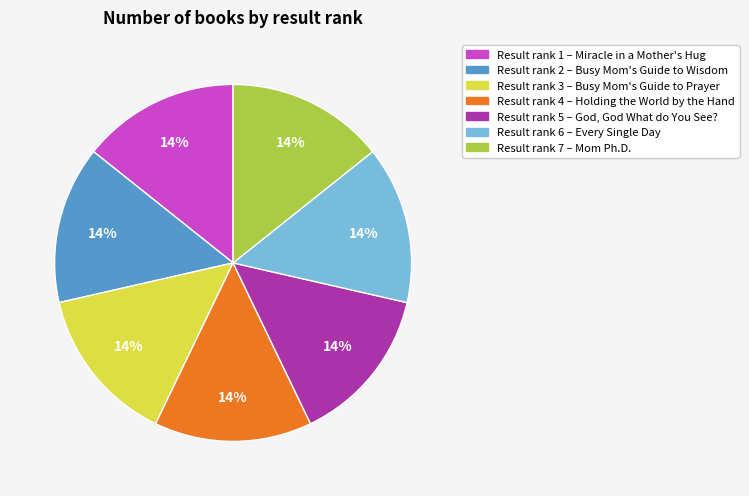

To the nearest percent, what is the average slice percentage?

14%